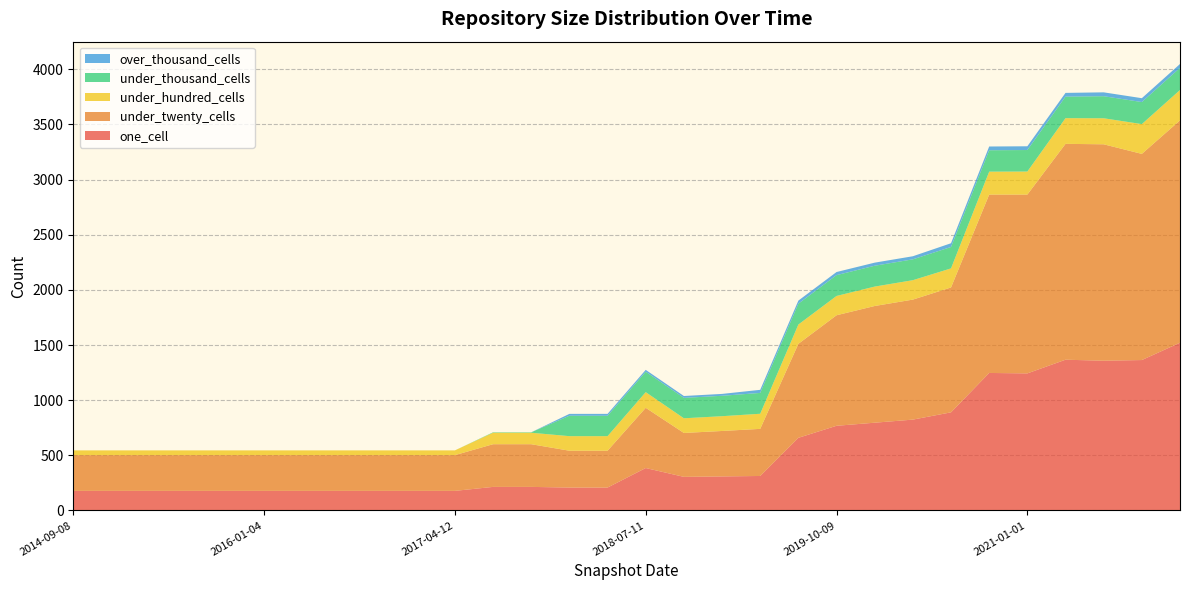

Reading left to right, list all the values displayed in this chart.

one_cell: 178	178	178	178	178	178	178	178	178	178	178	214	214	208	208	385	305	309	313	659	768	796	824	890	1247	1243	1367	1358	1364	1521
under_twenty_cells: 324	324	324	324	324	324	324	324	324	324	324	387	387	334	334	546	398	412	427	852	1002	1058	1088	1132	1617	1621	1957	1962	1869	2016
under_hundred_cells: 43	43	43	43	43	43	43	43	43	43	43	104	104	132	132	142	133	134	137	175	175	176	176	173	208	209	233	236	270	275
under_thousand_cells: 0	0	0	0	0	0	0	0	0	0	0	4	4	185	185	185	185	185	189	189	189	189	189	194	194	195	195	200	200	201
over_thousand_cells: 0	0	0	0	0	0	0	0	0	0	0	0	0	17	17	17	17	17	28	28	28	28	28	34	34	34	34	35	35	35